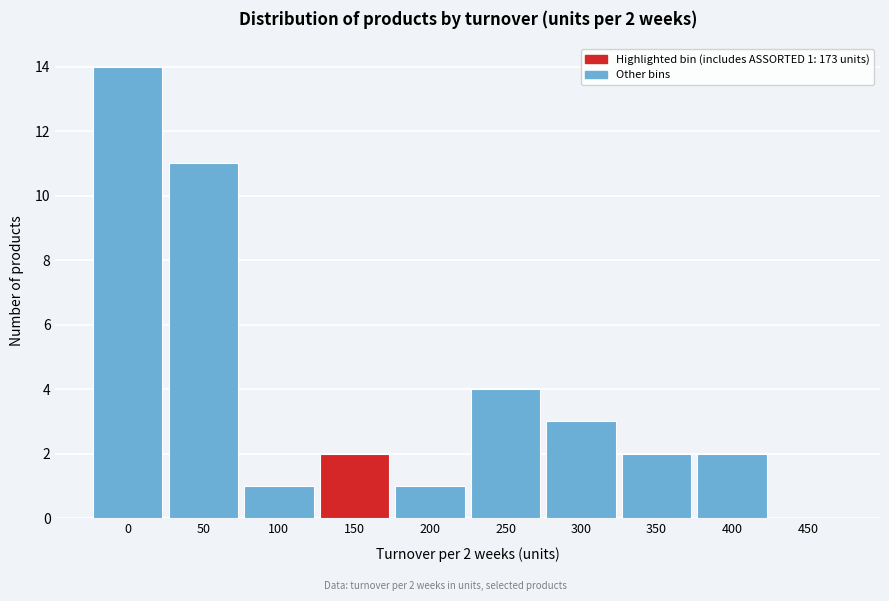

Reading left to right, what are all the values shown in this chart?

0=14	50=11	100=1	150=2	200=1	250=4	300=3	350=2	400=2	450=0